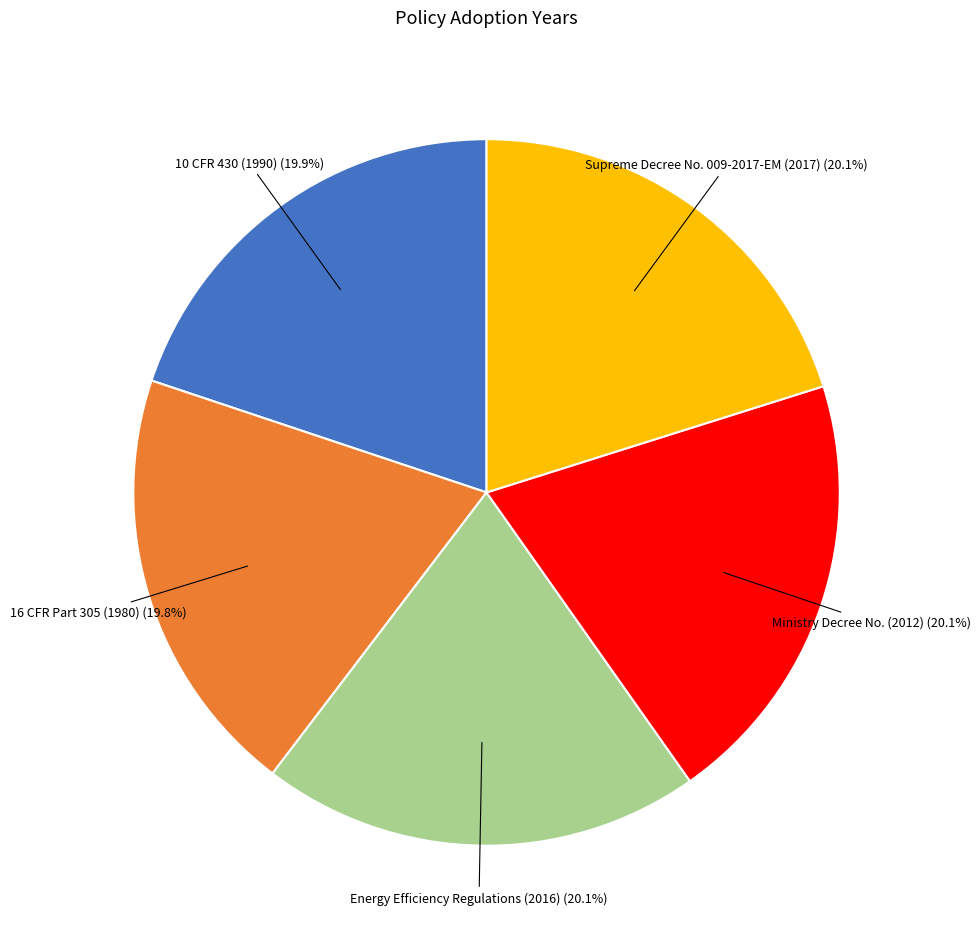

Is there any slice that represents more than half of the pie?

No